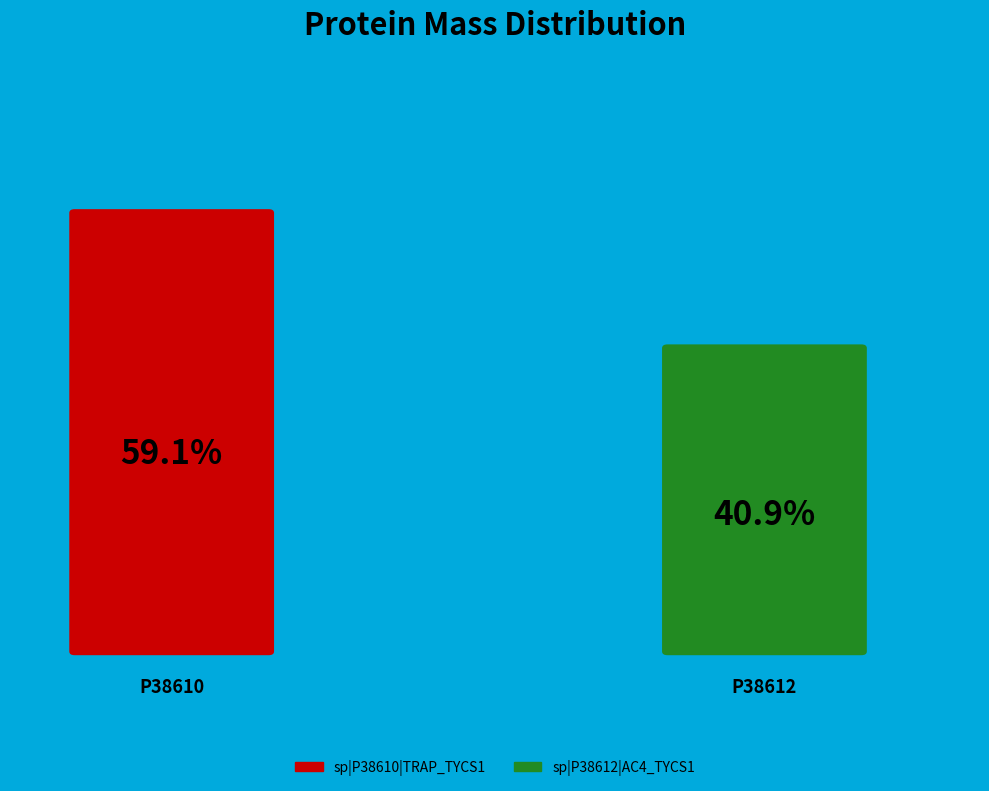

What percentage is NOT represented by sp|P38612|AC4_TYCS1?

59.1%